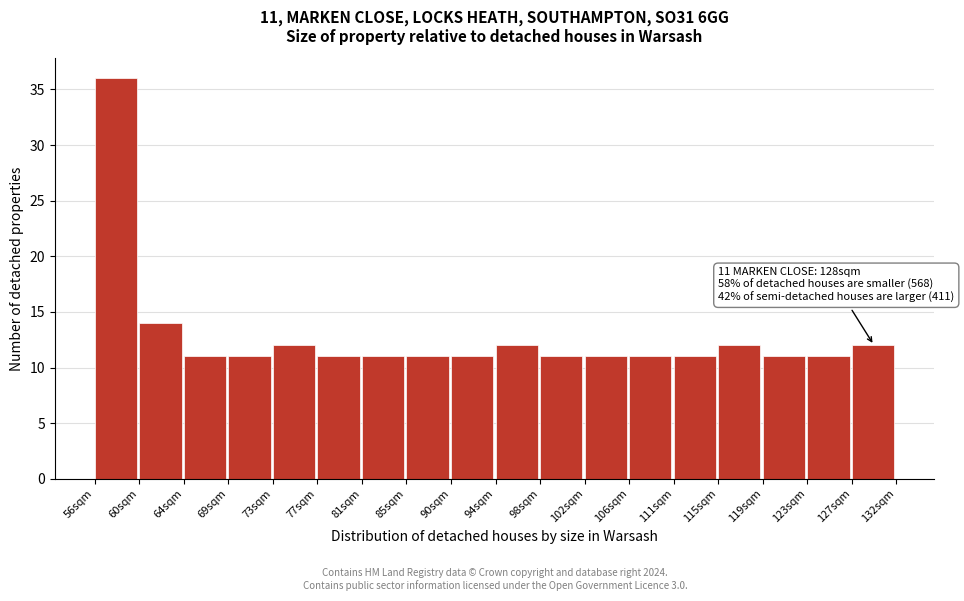

Over which range of the x-axis is the bar tallest?

56.0 to 60.0